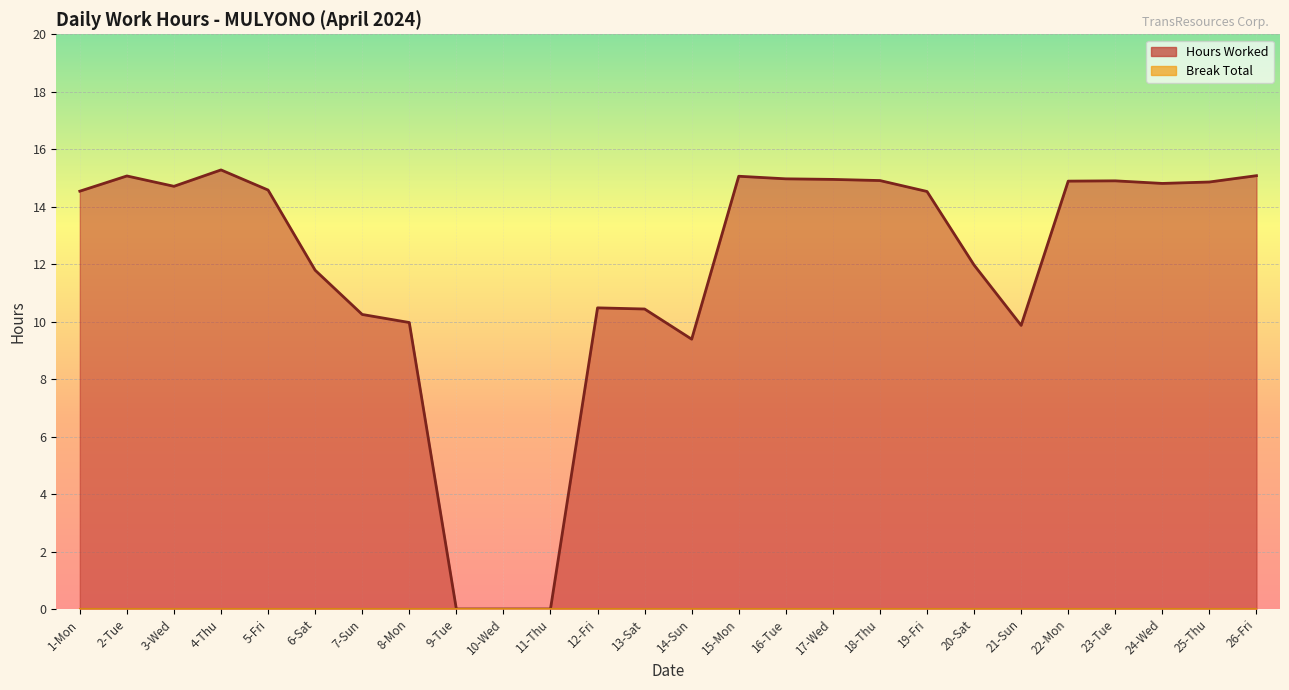

What is the difference between the maximum and minimum values?

15.3